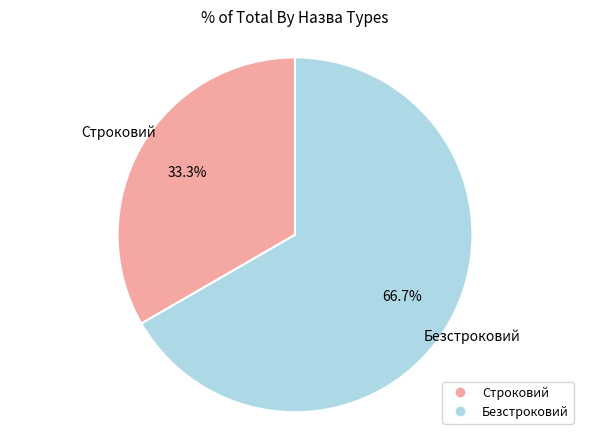

The Строковий slice represents 33% of the pie. True or false?

True